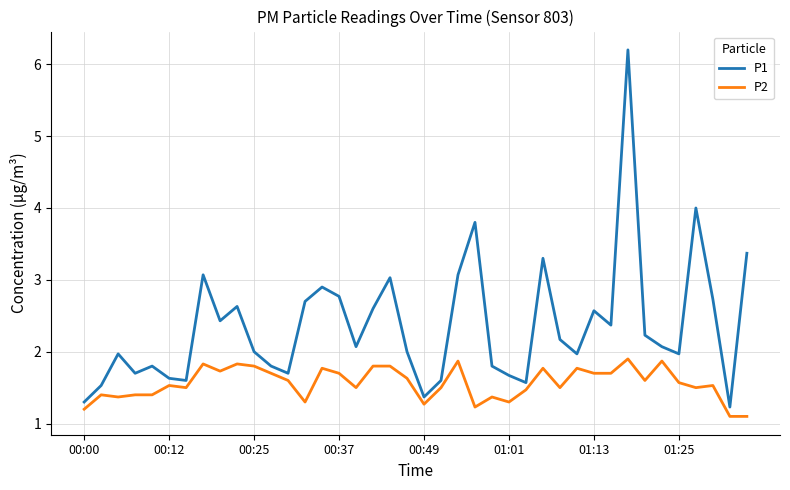

What is the difference between the maximum and minimum values in the P1 series?

5.0